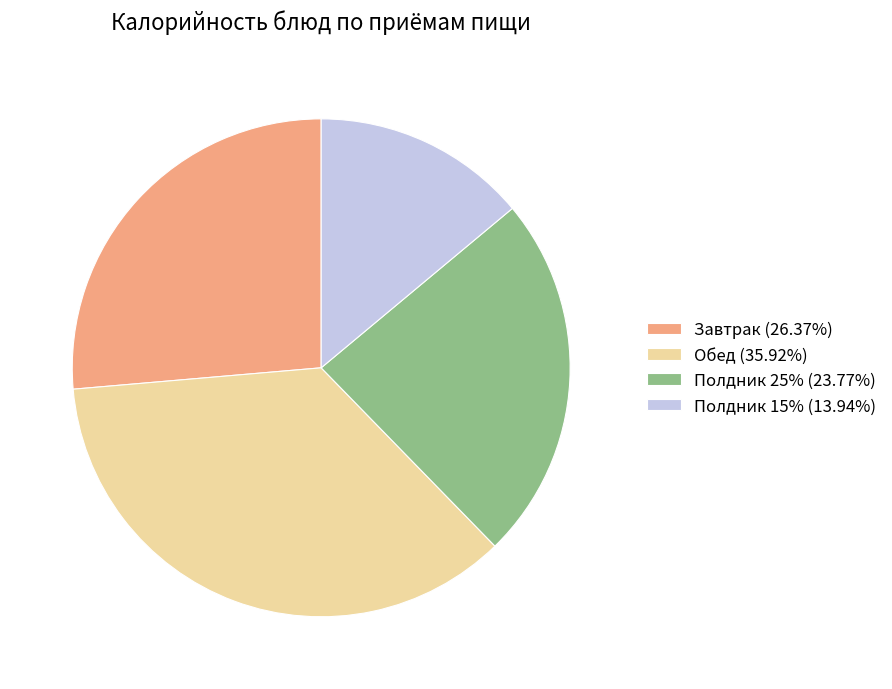

Is the sum of Обед (35.92%) and Полдник 25% (23.77%) greater than half?

Yes